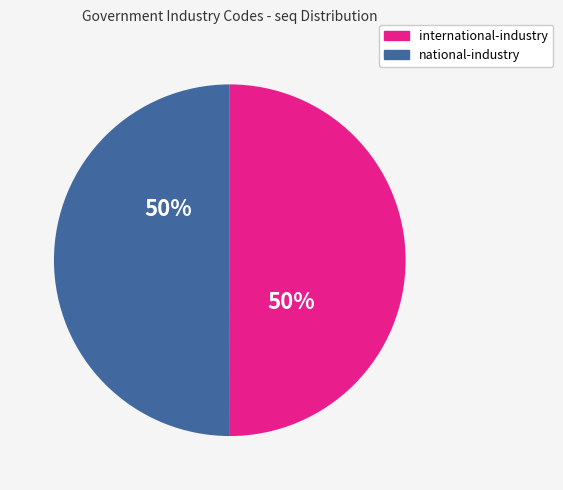

Approximately how many times larger is the value at international-industry compared to national-industry?

1.0